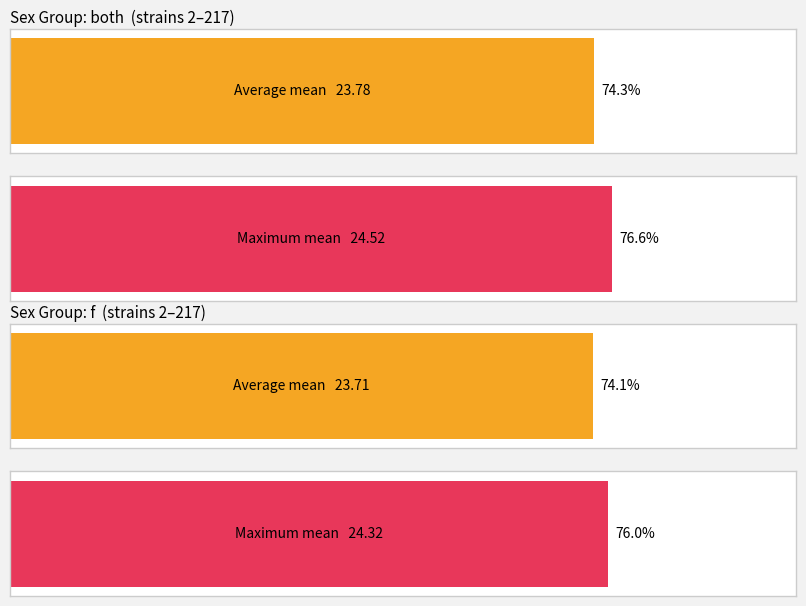

Rank the series by their average value, from lowest to highest.

Average utilization, Maximum utilization